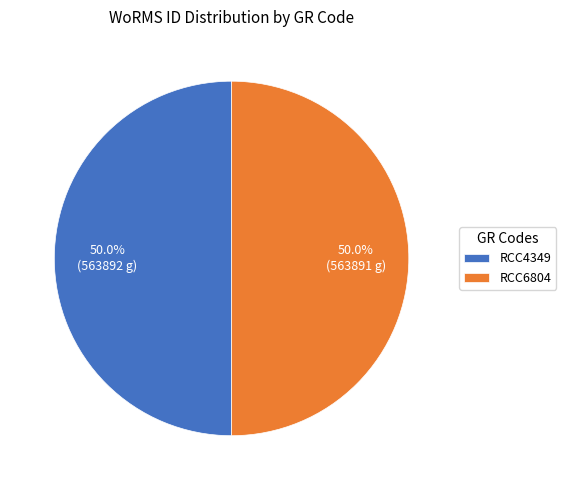

Combined, what portion of the pie is RCC6804 and RCC4349?

100.0%